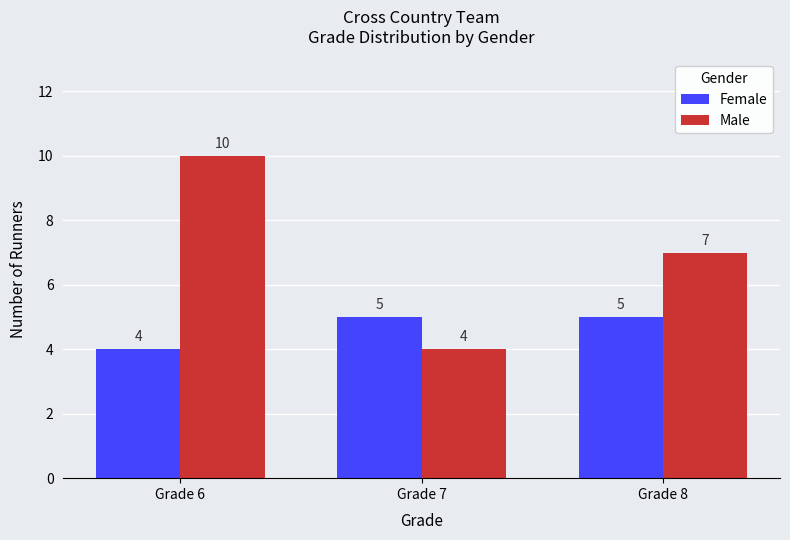

List the series in order of their overall mean, lowest first.

Female, Male